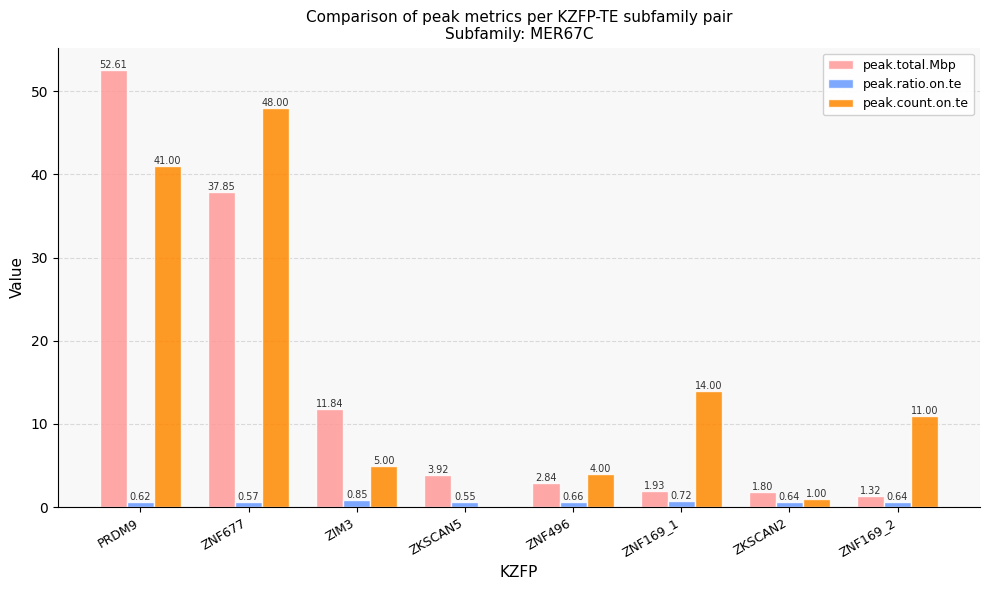

True or false: peak.count.on.te has a value of 14.0 at ZNF169_1.

True